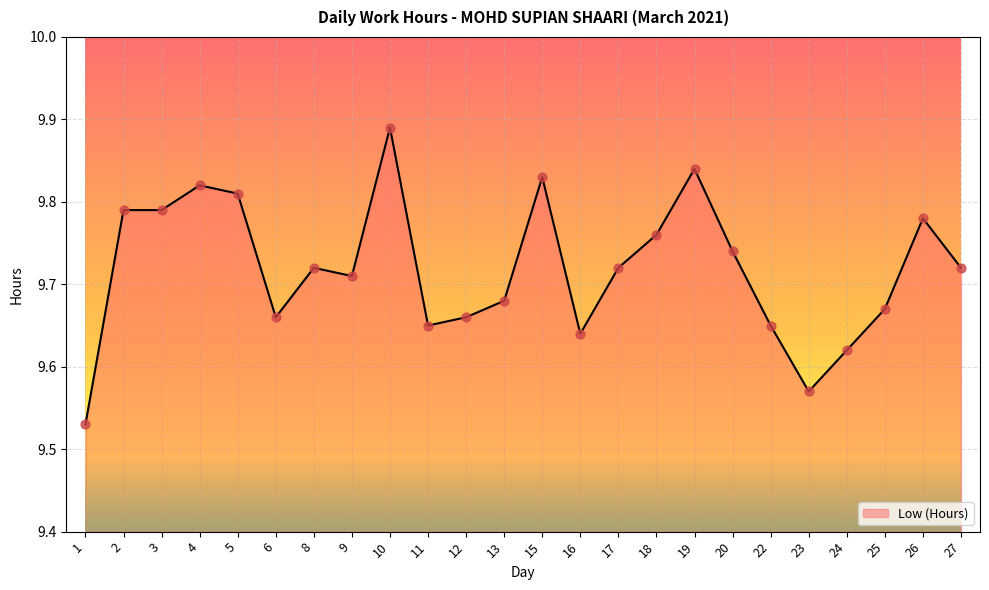

Between 23 and 27, which is larger?

27